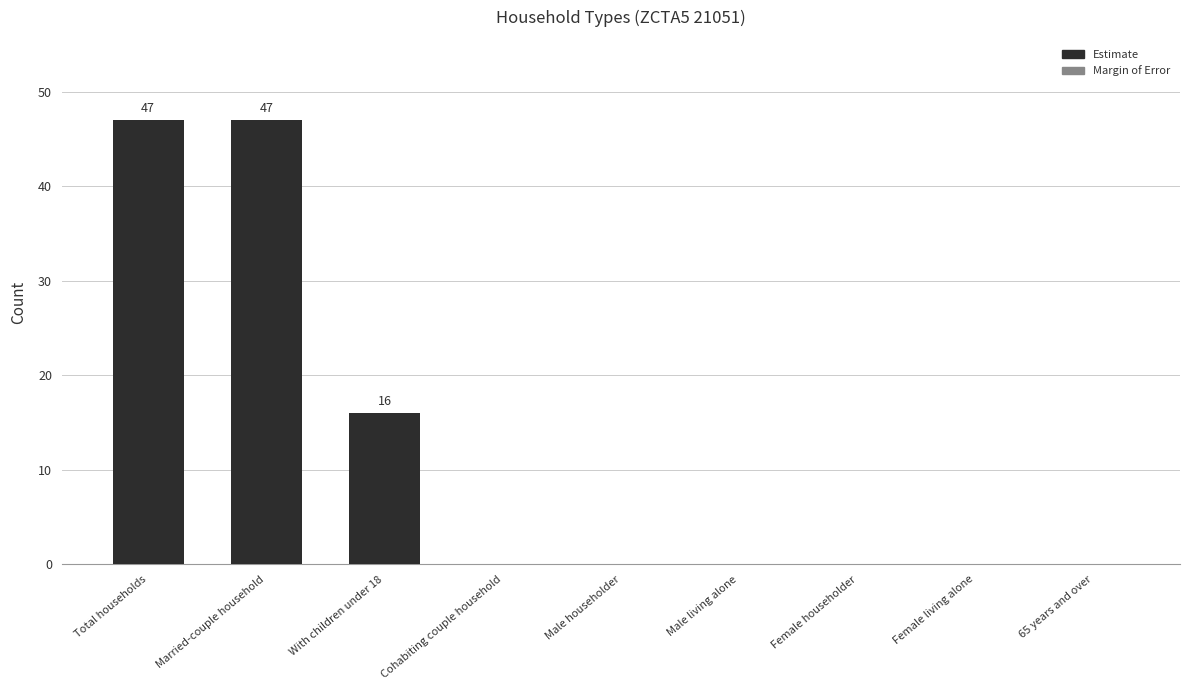

Which has a higher value, Male householder or Married-couple household?

Married-couple household